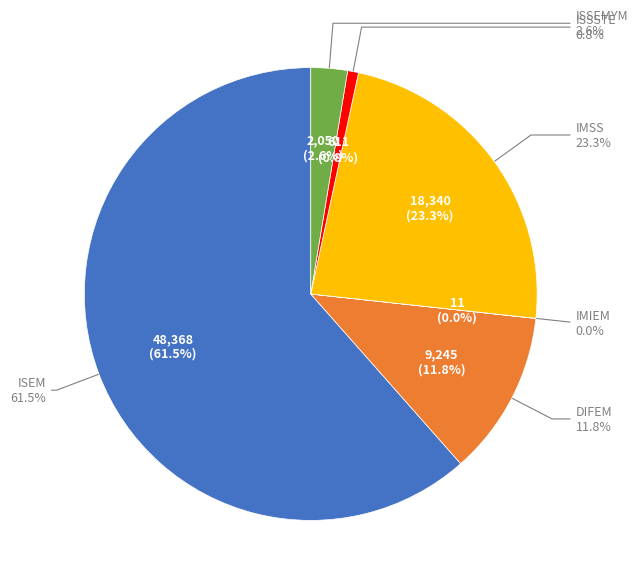

What is the change in value from ISEM to ISSEMYM?

-46318